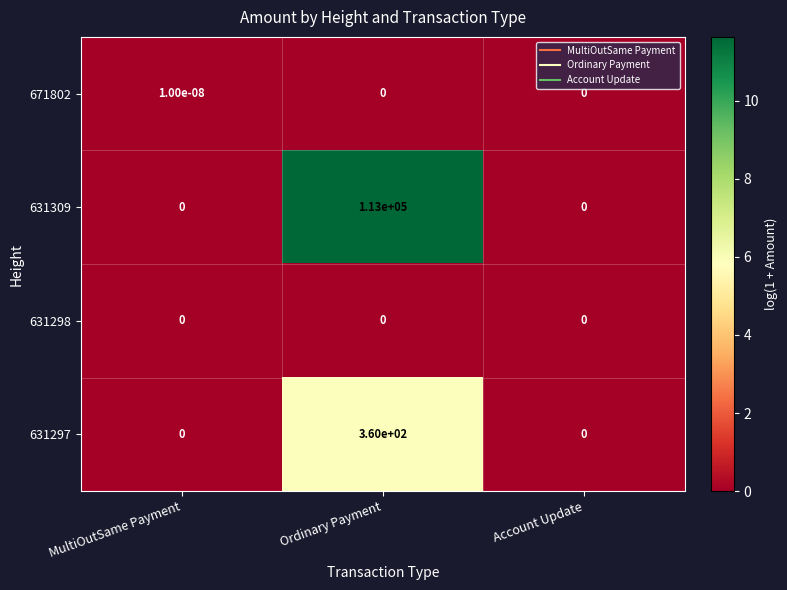

The value of 631309 at Account Update is -70998.7. True or false?

False